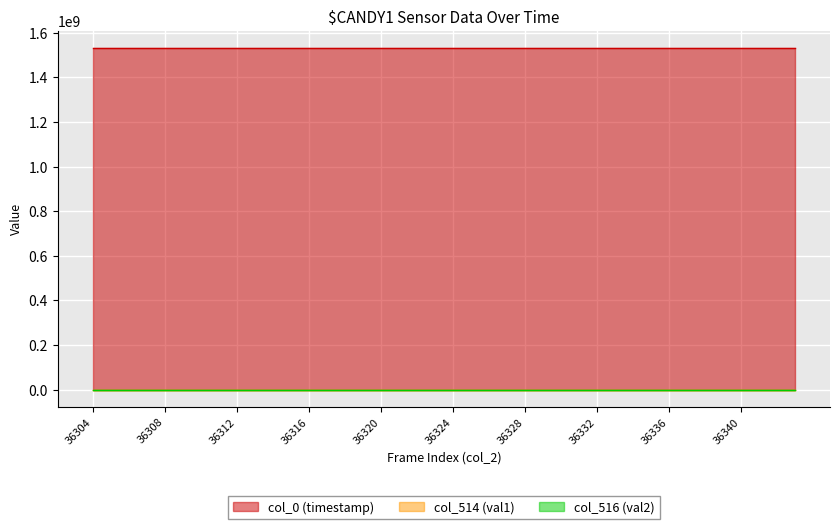

How many values in the col_516 (val2) series are below 40462?

20